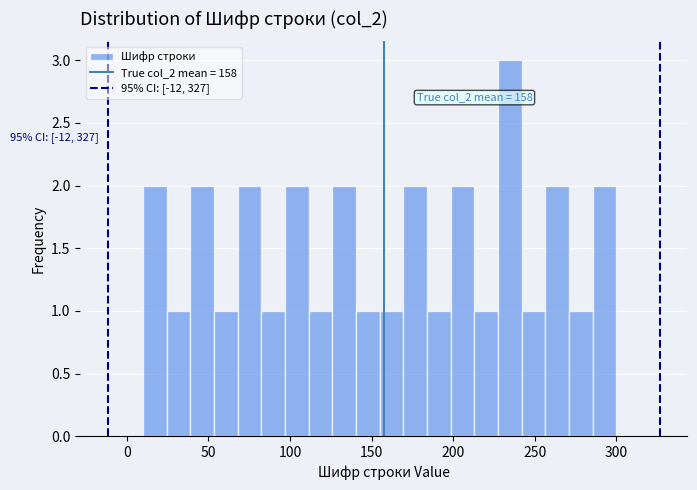

Read against the x-axis, roughly where is the centre of the tallest bar?

235